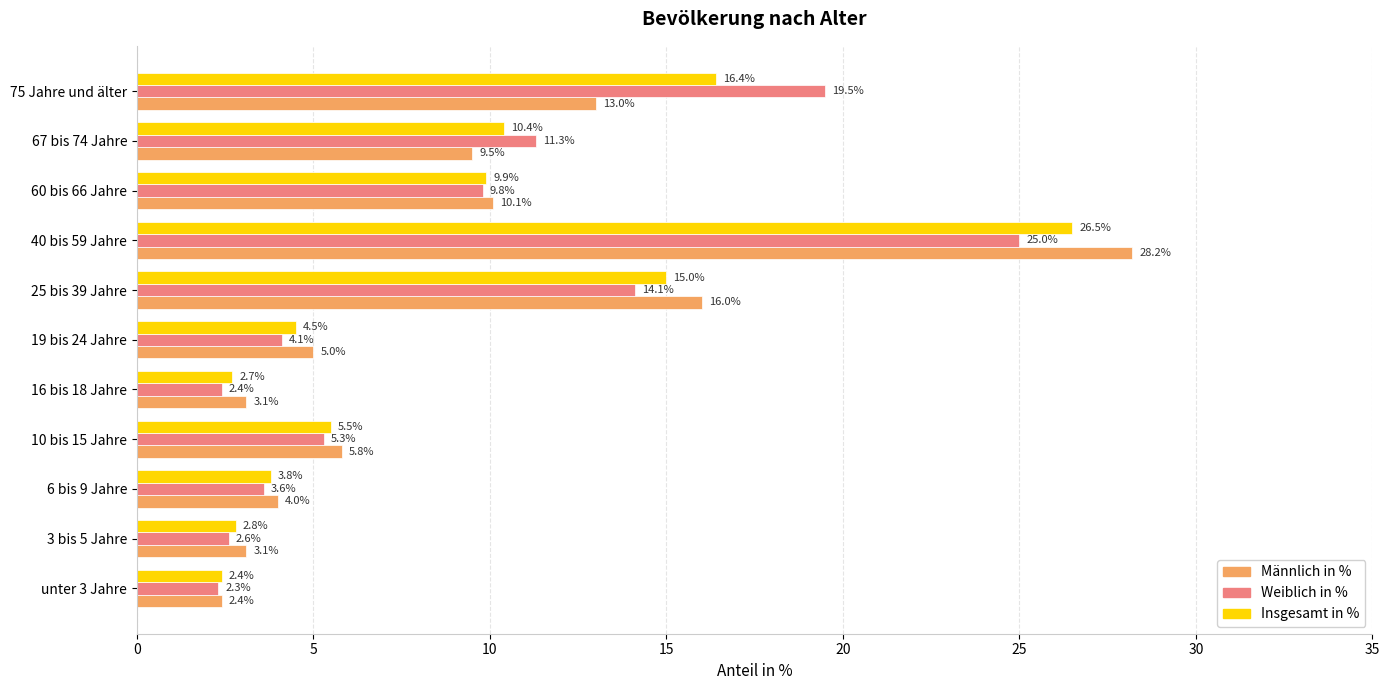

List the series in order of their peak value, highest first.

Männlich in %, Insgesamt in %, Weiblich in %